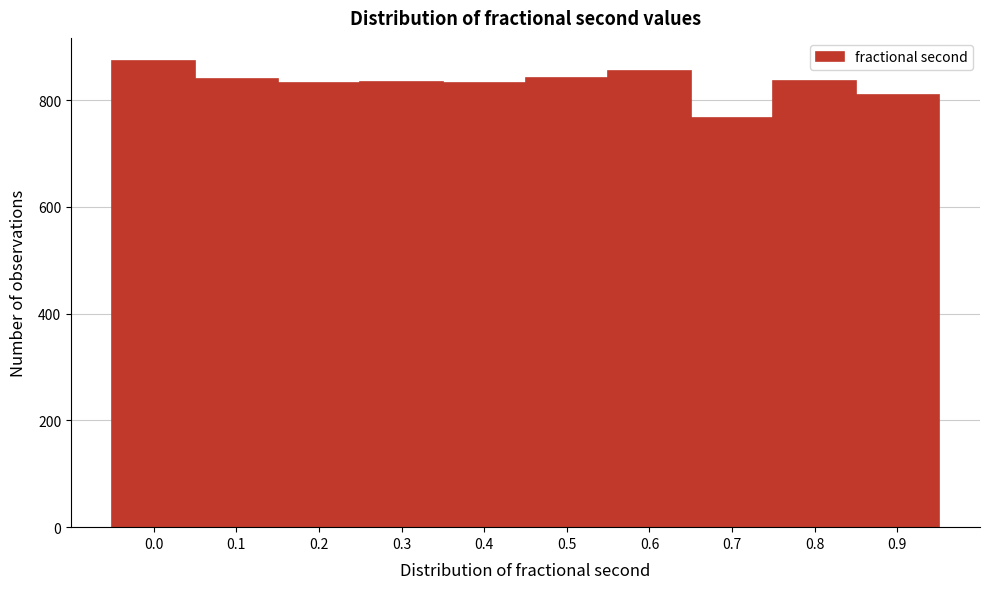

The value at 0.4 is 832. True or false?

True